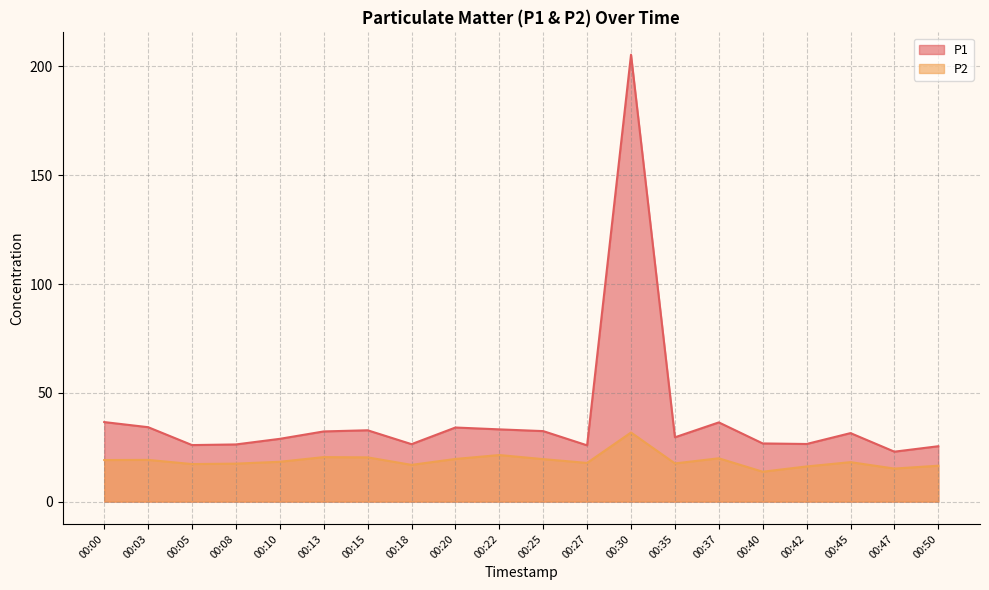

How many distinct data groups are displayed?

2